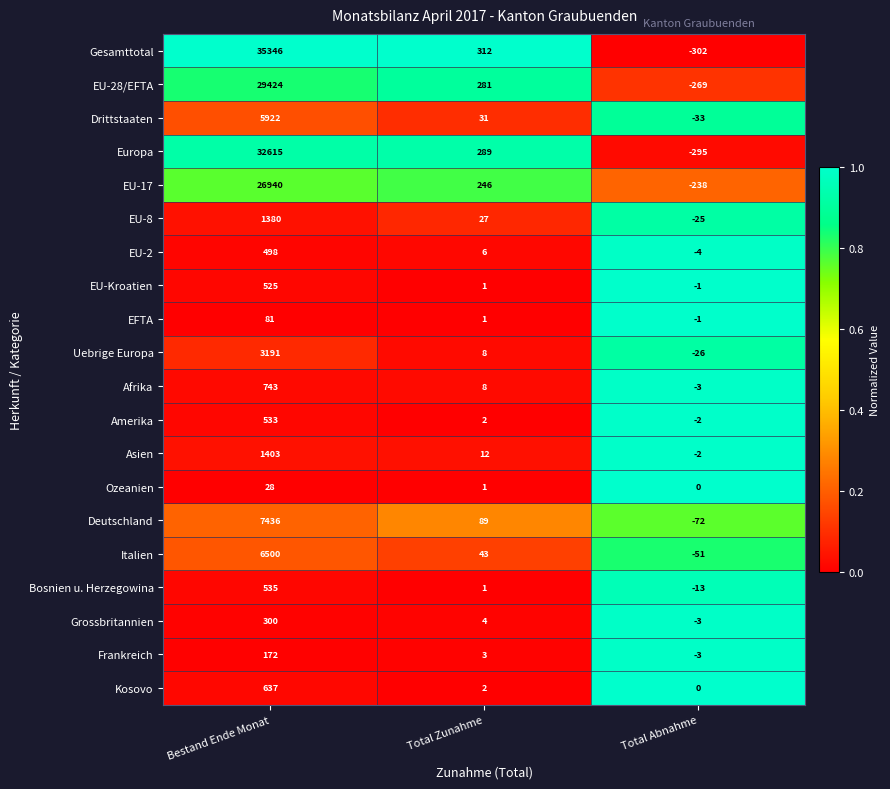

Where is Europa nearest to the value 16160?

Total Zunahme